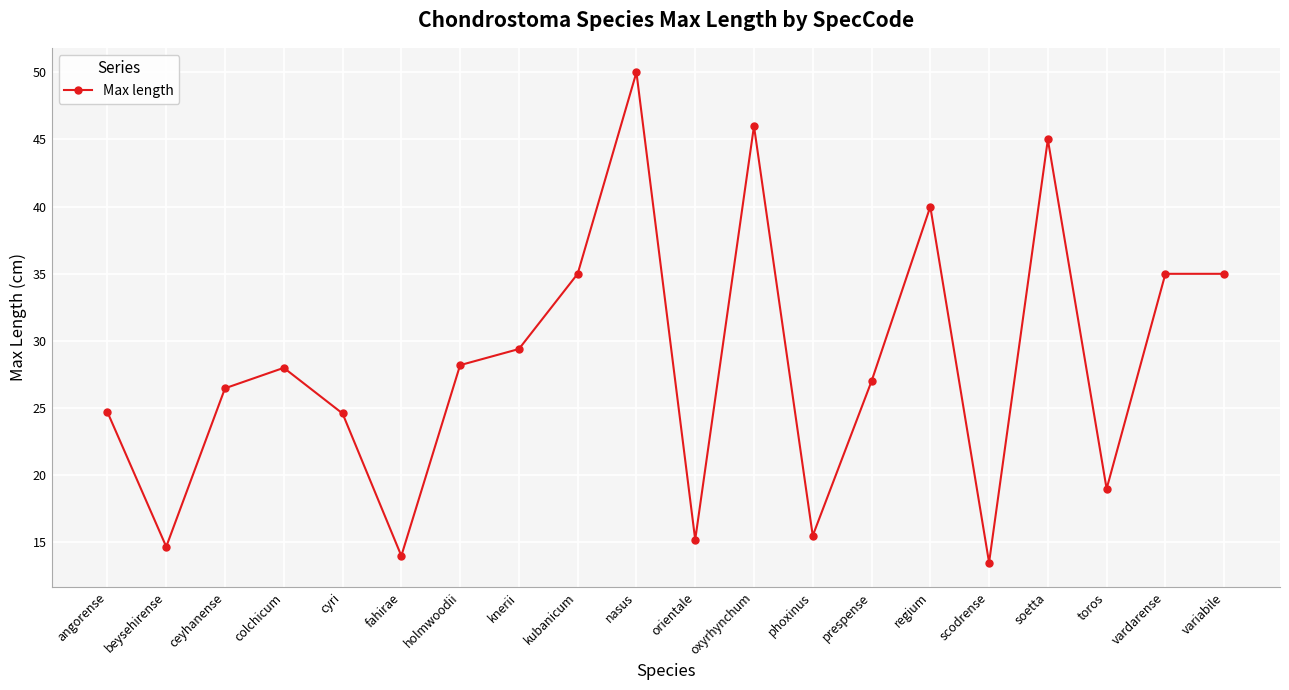

What value does the data have at fahirae?

14.0